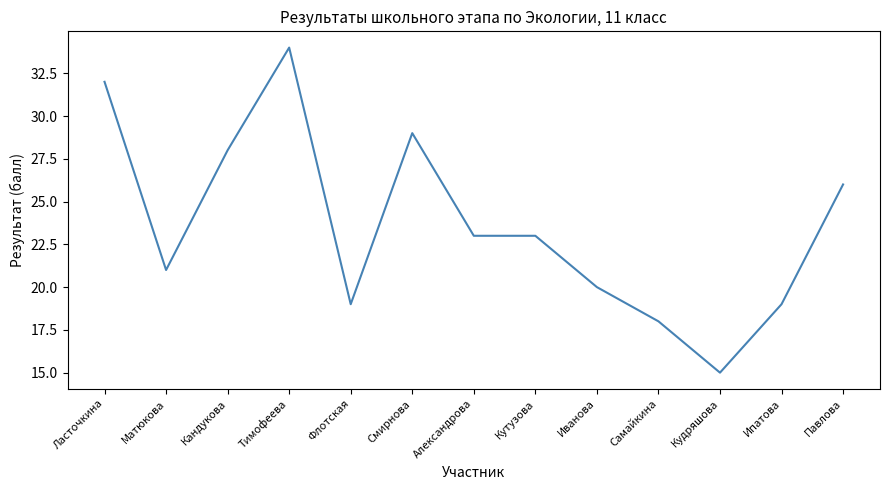

Where does the data first go above 23?

Ласточкина